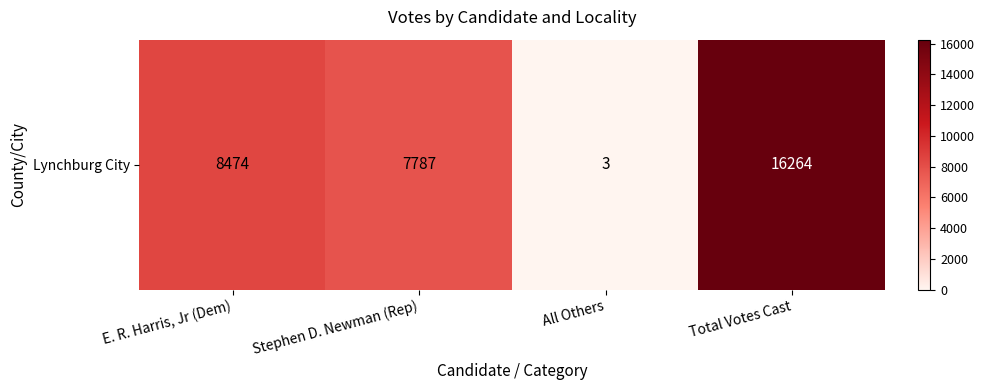

What is the difference between the values at E. R. Harris, Jr (Dem) and All Others?

8471